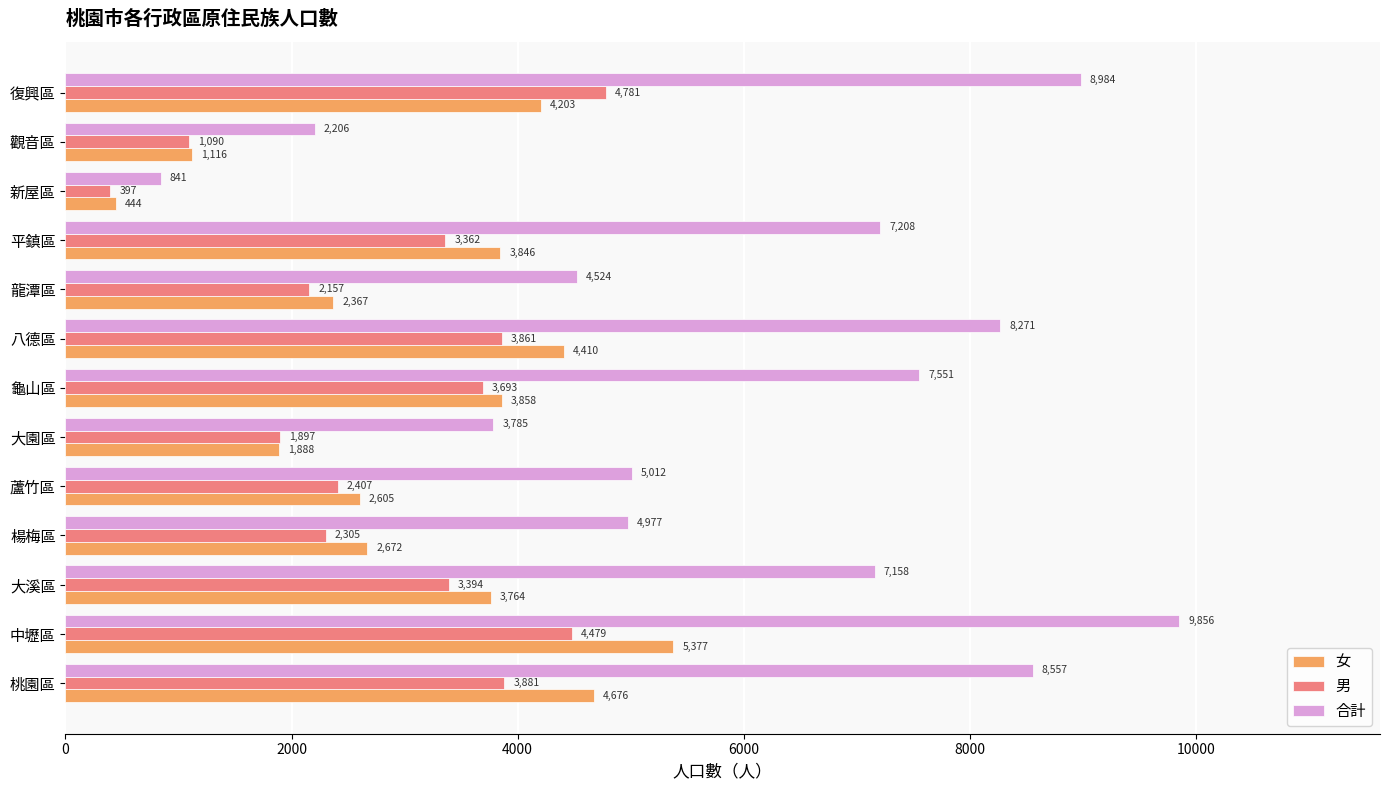

List the labels in order of 合計 value, largest first.

中壢區, 復興區, 桃園區, 八德區, 龜山區, 平鎮區, 大溪區, 蘆竹區, 楊梅區, 龍潭區, 大園區, 觀音區, 新屋區